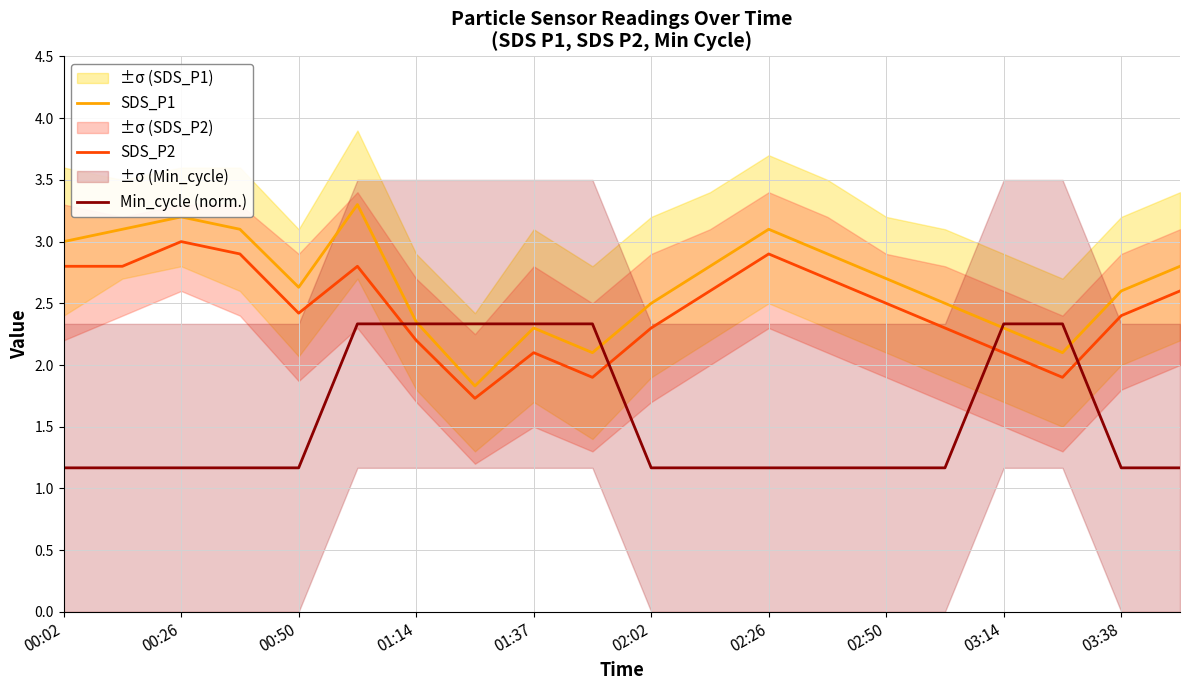

List the series in order of their peak value, lowest first.

Min_cycle (norm.), SDS_P2, SDS_P1